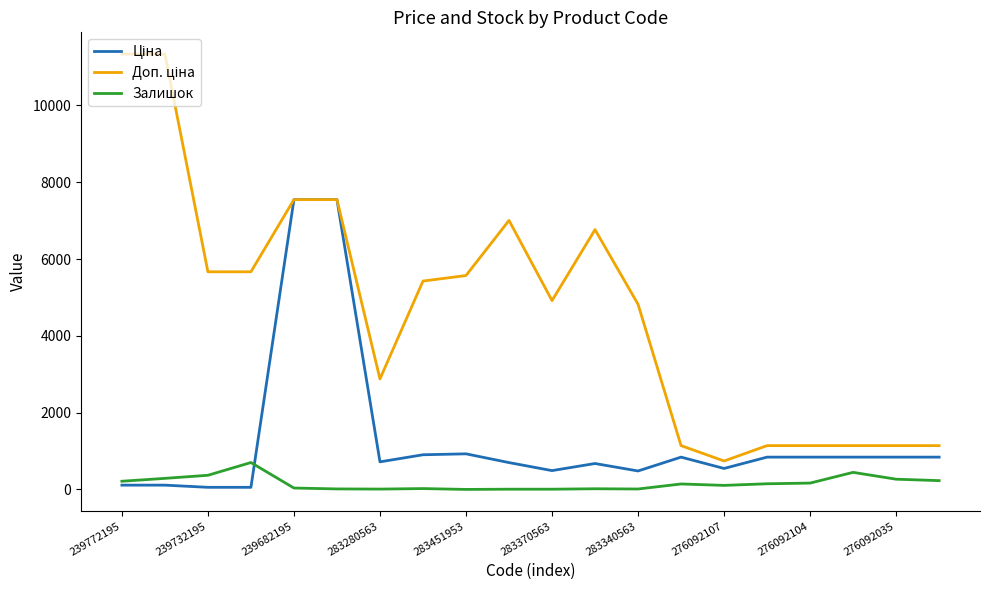

How many lines are shown in the chart?

3